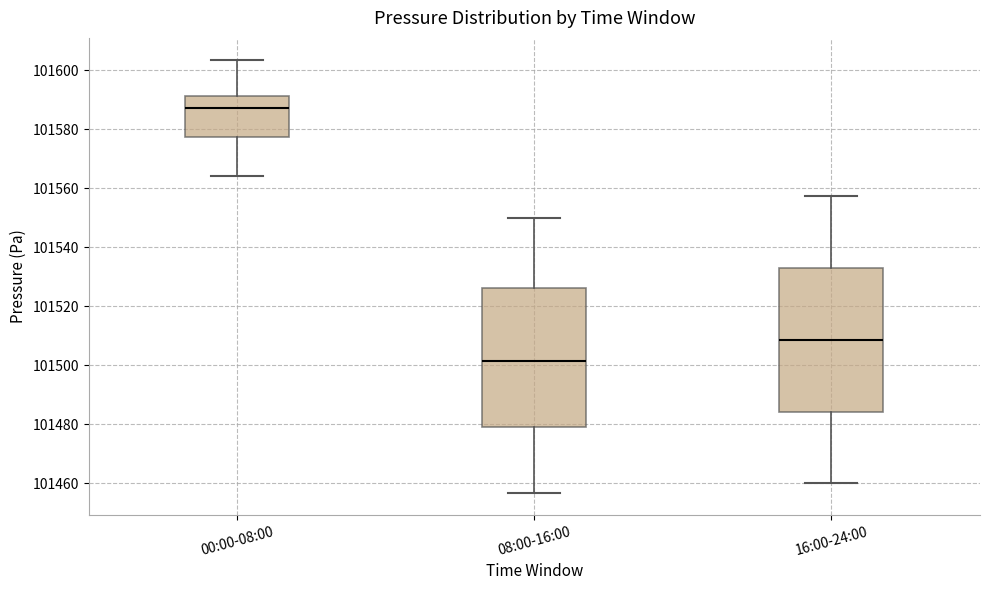

Reading left to right, transcribe this box plot: for each box, give where its median line is, the range the box spans, and where its two whiskers end, as read against the y-axis. The values are not printed on the chart, so give them approximately, as read against the axis.

00:00-08:00: median 101588, box 101578 to 101592, whiskers 101564 to 101604
08:00-16:00: median 101502, box 101480 to 101526, whiskers 101456 to 101550
16:00-24:00: median 101508, box 101484 to 101534, whiskers 101460 to 101558